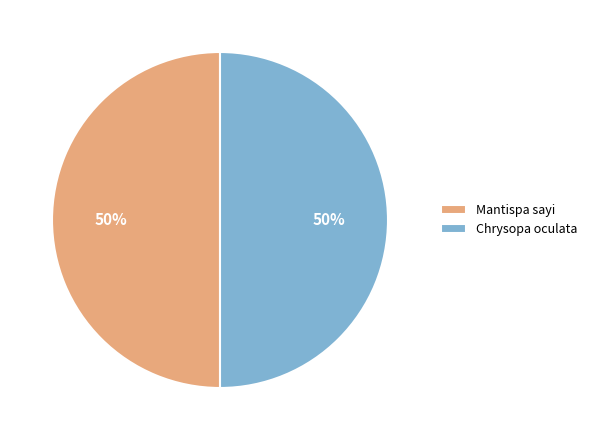

To the nearest percent, what portion does Mantispa sayi represent?

50%